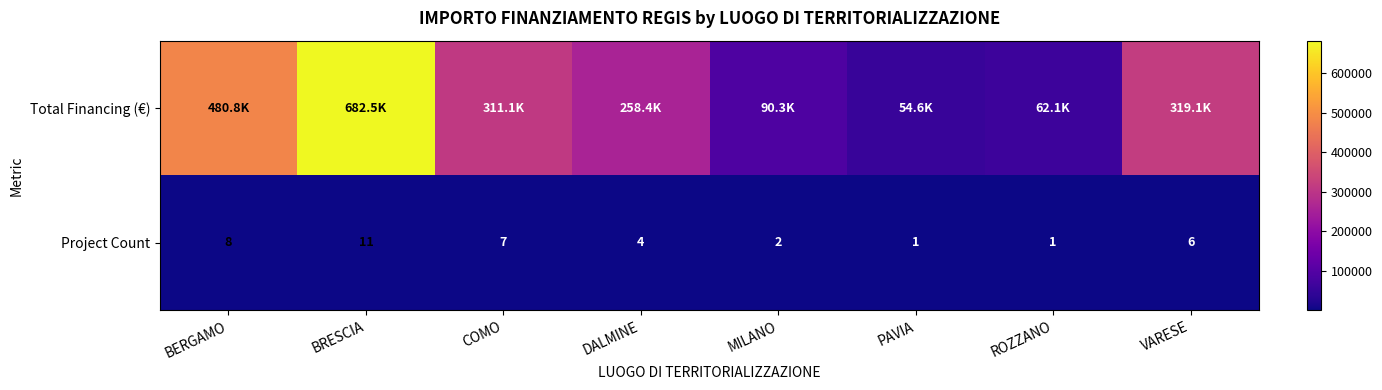

At which category does the chart reach its minimum across all series?

PAVIA